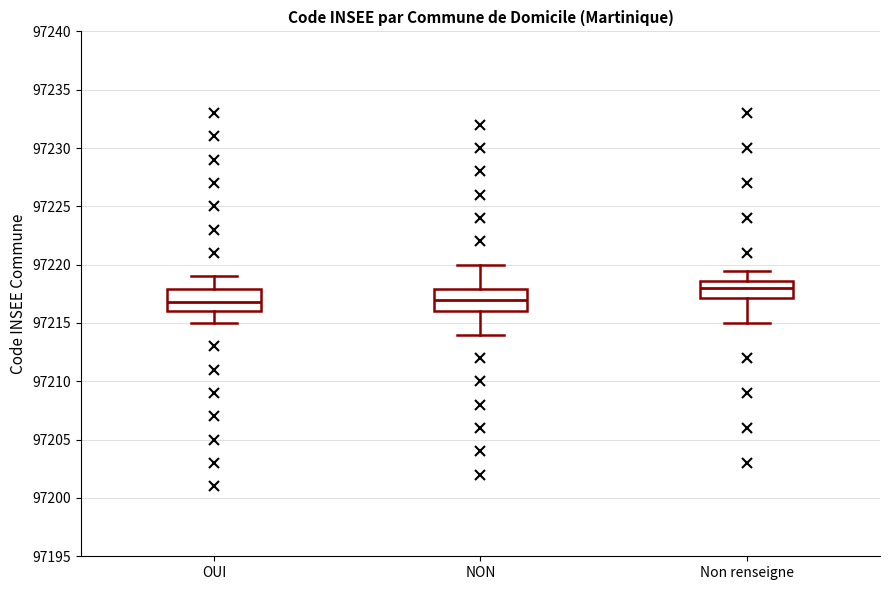

Reading left to right, transcribe this box plot: for each box, give where its median line is, the range the box spans, and where its two whiskers end, as read against the y-axis. The values are not printed on the chart, so give them approximately, as read against the axis.

OUI: median 97217.0, box 97216.0 to 97218.0, whiskers 97215.0 to 97219.0
NON: median 97217.0, box 97216.0 to 97218.0, whiskers 97214.0 to 97220.0
Non renseigne: median 97218.0, box 97217.0 to 97218.5, whiskers 97215.0 to 97219.5